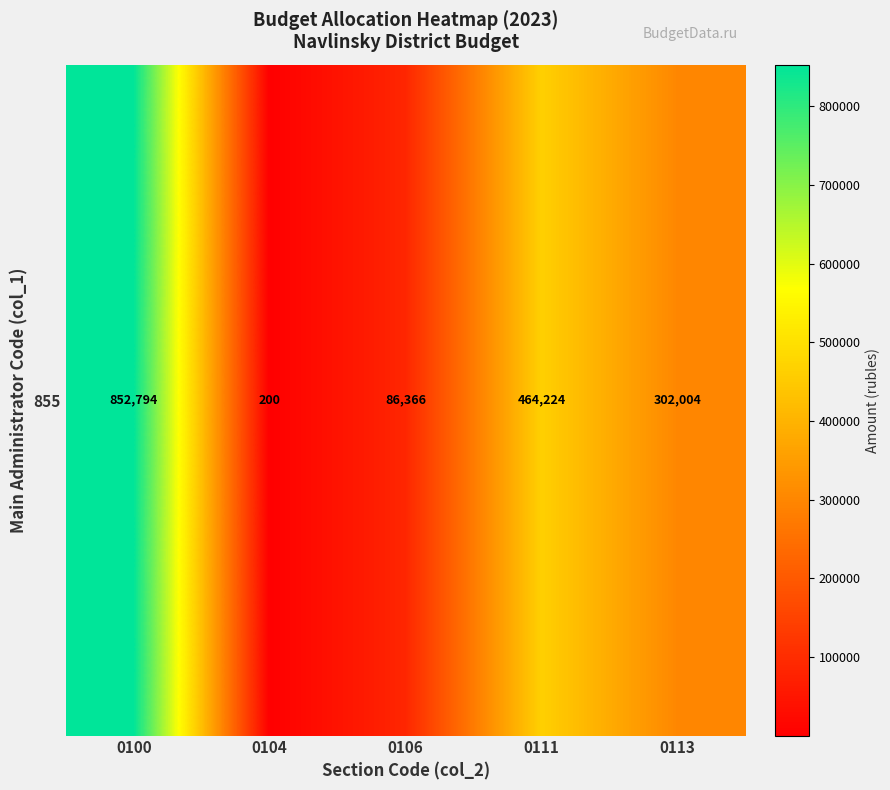

List the labels in order of value, smallest first.

0104, 0106, 0113, 0111, 0100